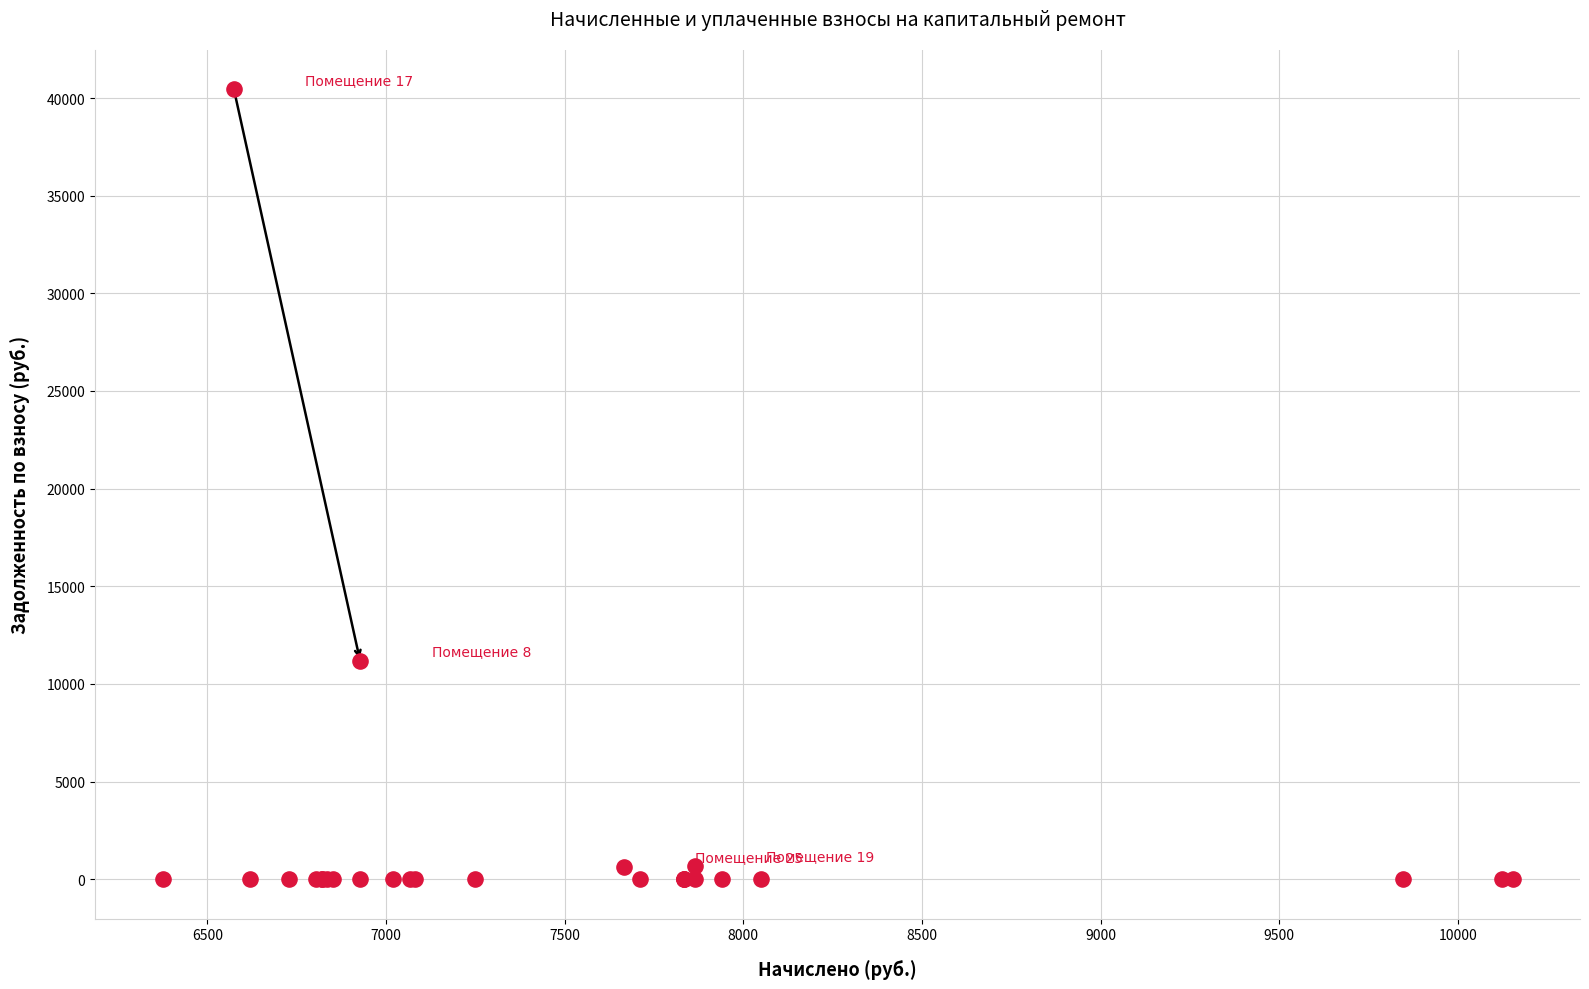

What Y value in the scatter plot is closest to 20220?

11159.8